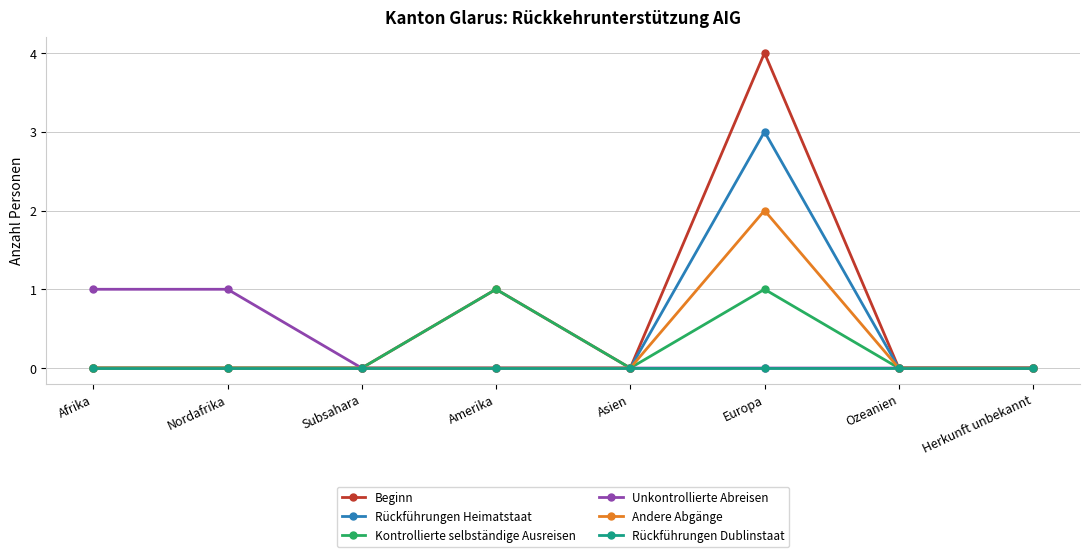

At which category is the sum across all series the highest?

Europa